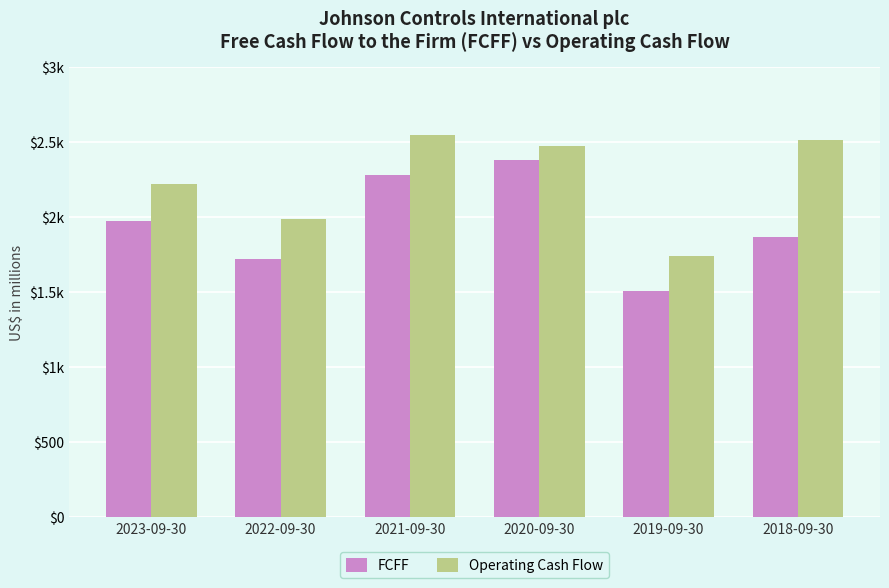

What are all the series names shown in the legend?

FCFF, Operating Cash Flow